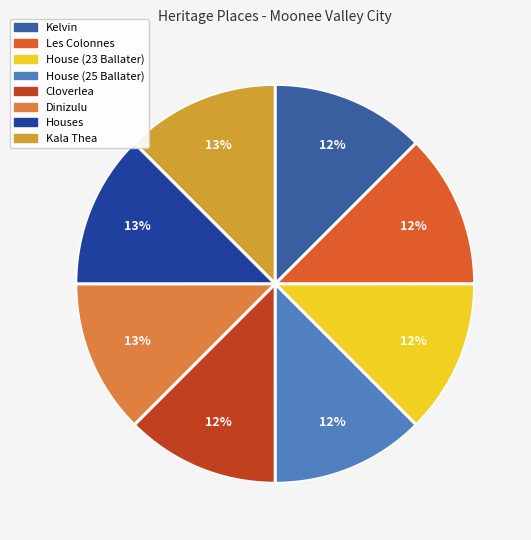

How many segments does this pie chart have?

8